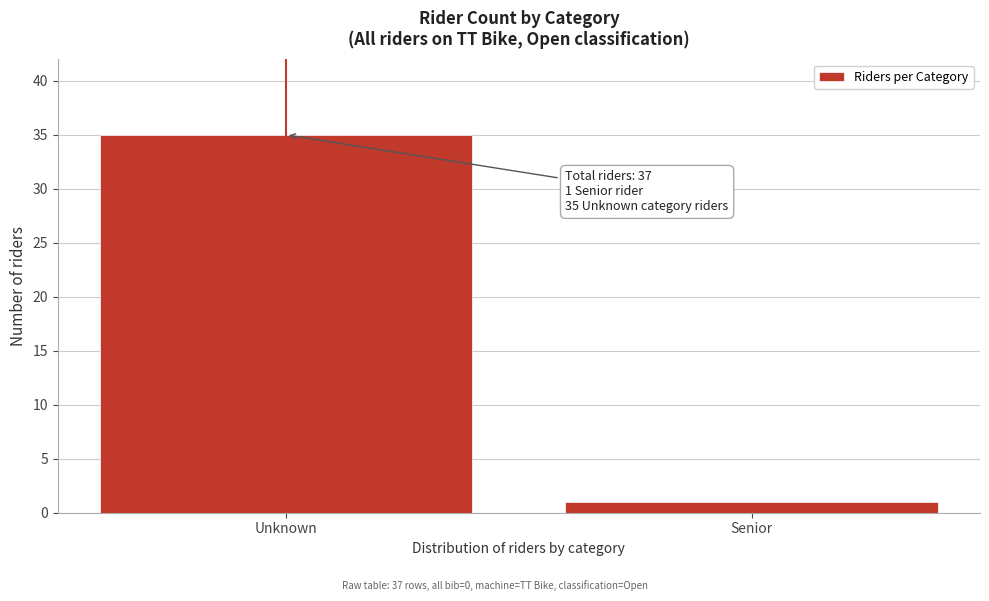

Reading left to right, list all the values displayed in this chart.

35	1